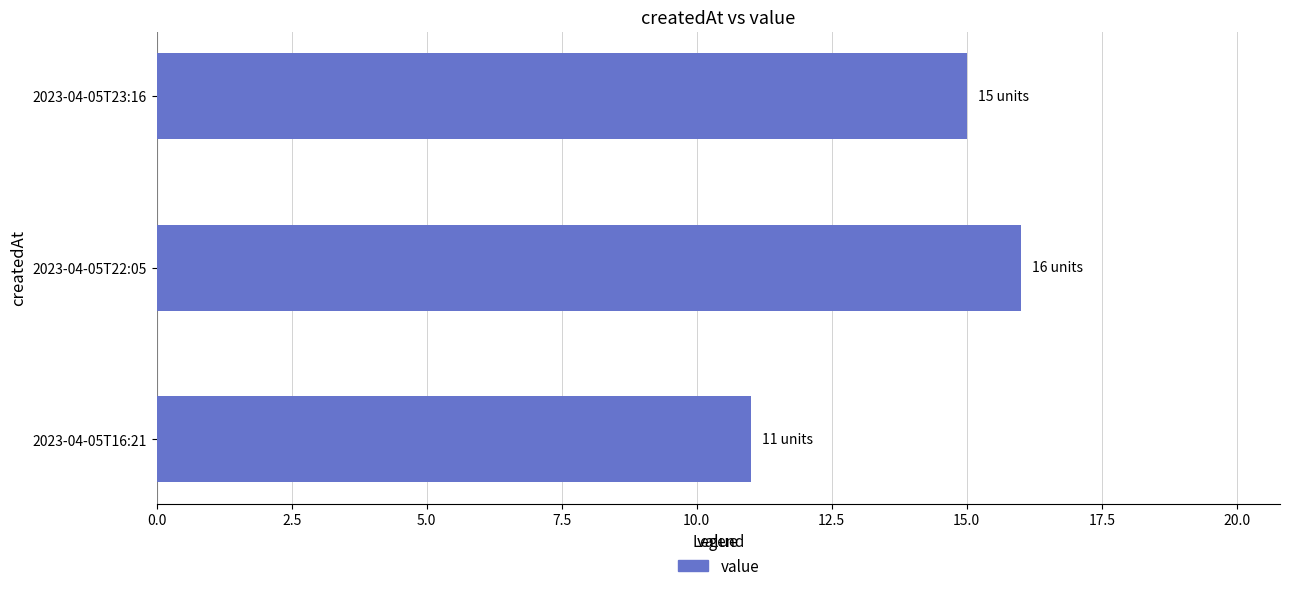

How many series are shown in this chart?

1